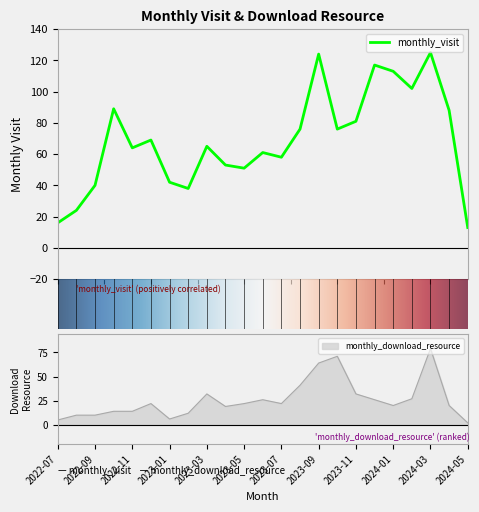

True or false: monthly_download_resource and monthly_visit intersect in this chart.

False